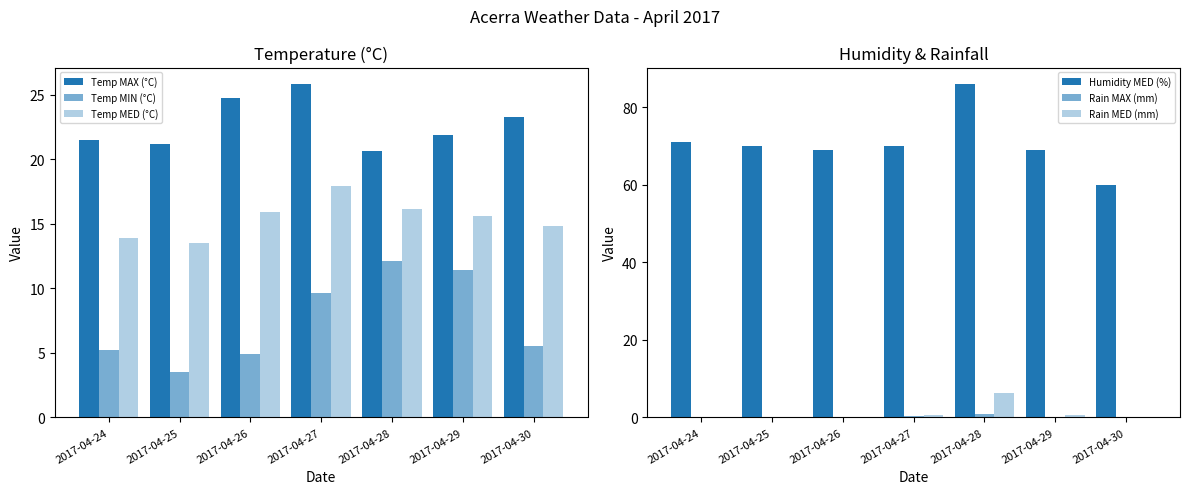

Which has a higher value, 2017-04-30 or 2017-04-24?

2017-04-30